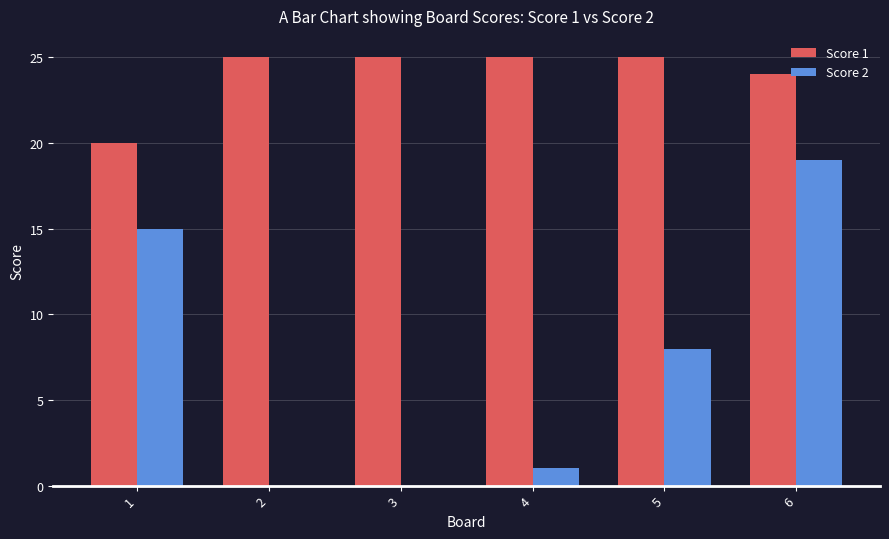

Which series has the largest range (max minus min)?

Score 2